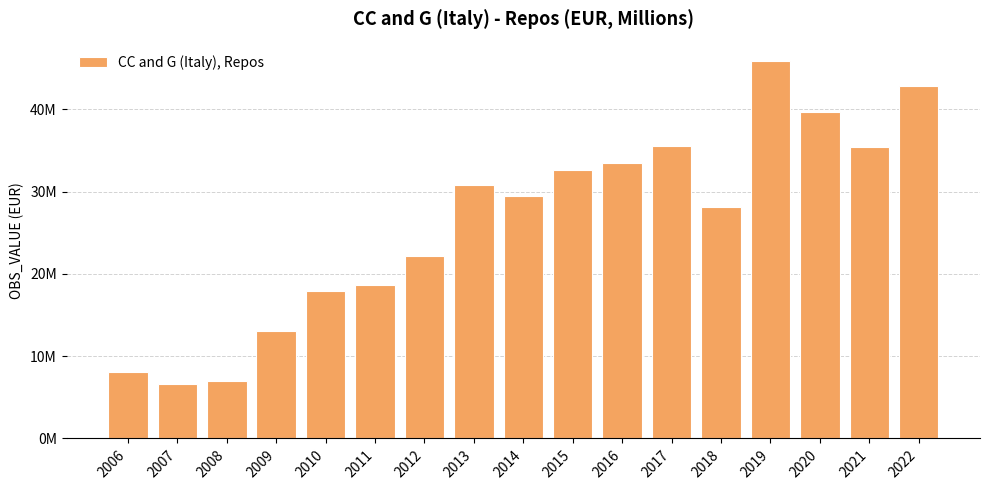

What is the ratio of the value at 2012 to the value at 2022?

0.5